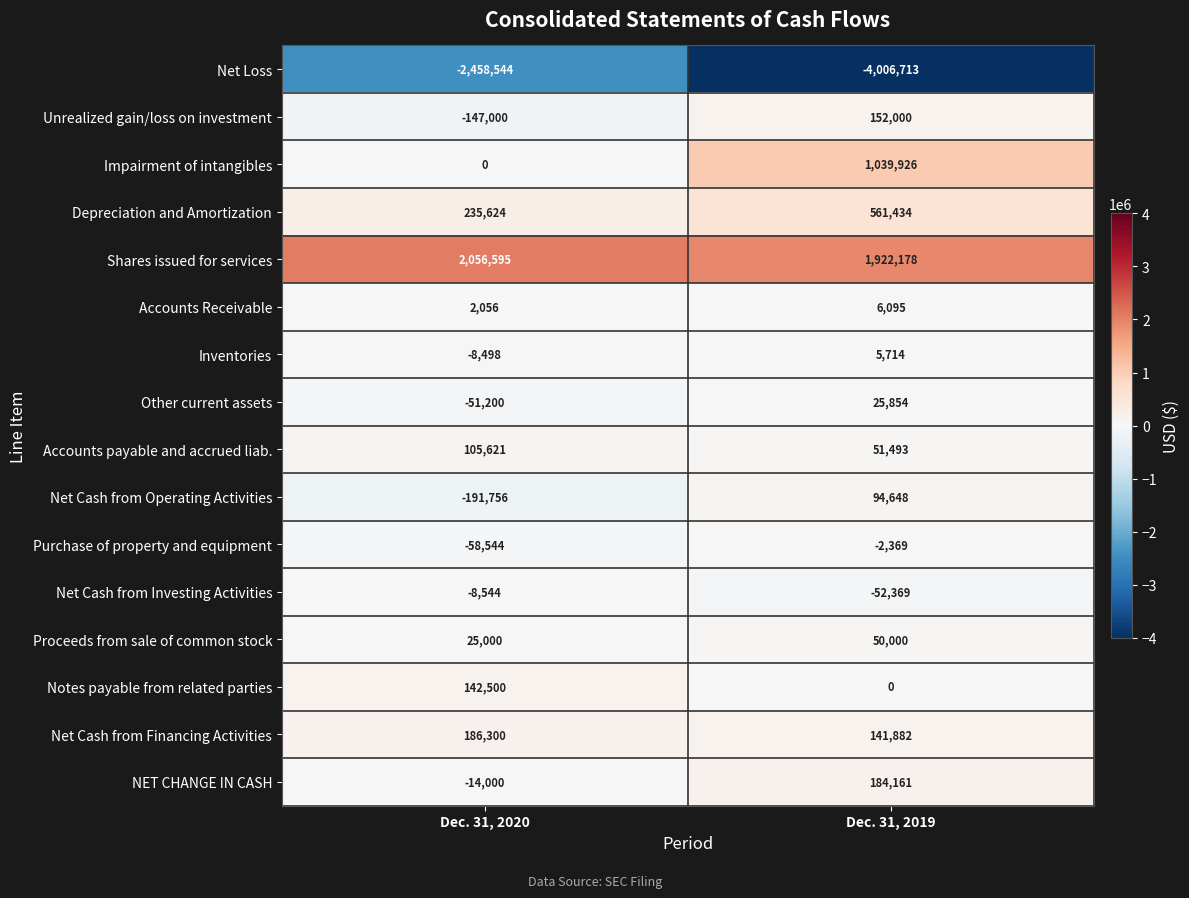

What is the difference between the maximum and minimum values in the Net Cash from Operating Activities series?

286404